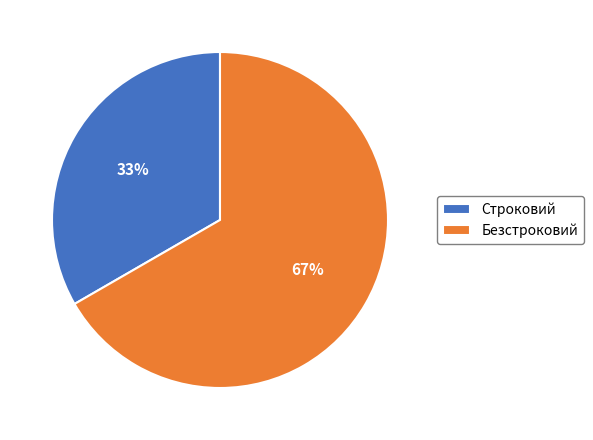

Do Строковий and Безстроковий together represent more than half of the pie?

Yes